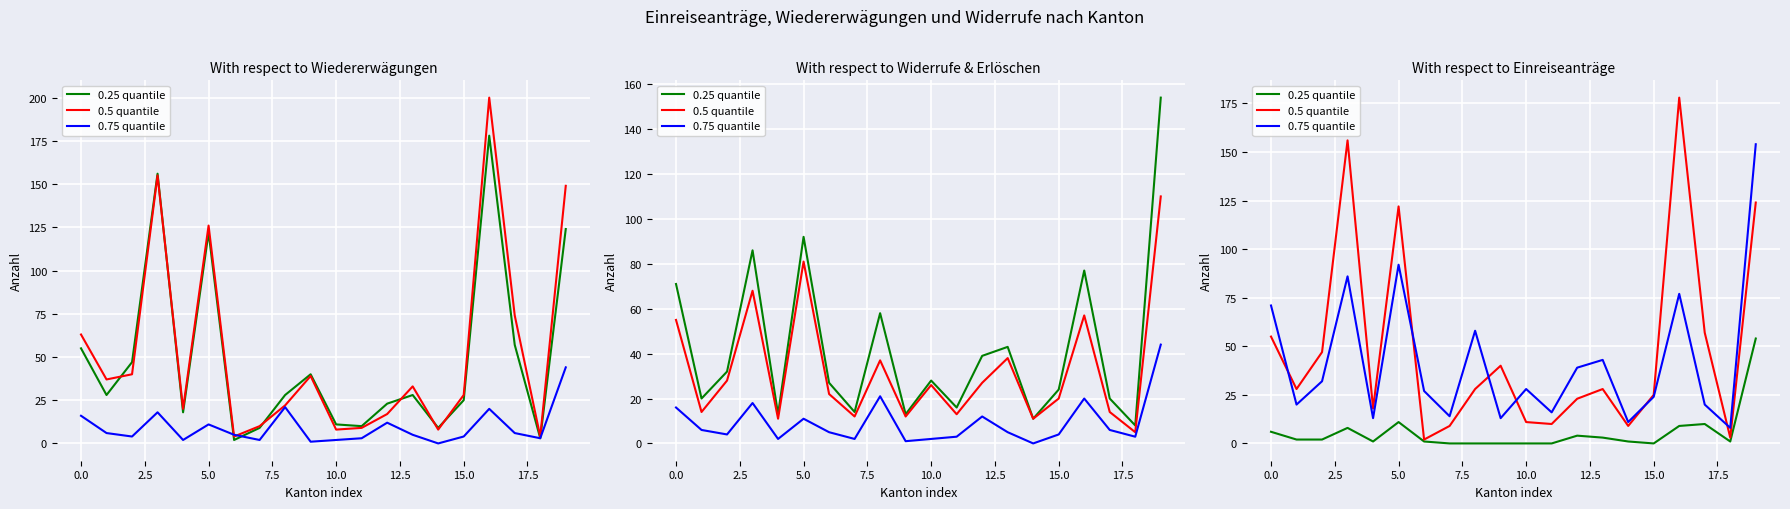

What are all the series names shown in the legend?

0.25 quantile, 0.5 quantile, 0.75 quantile